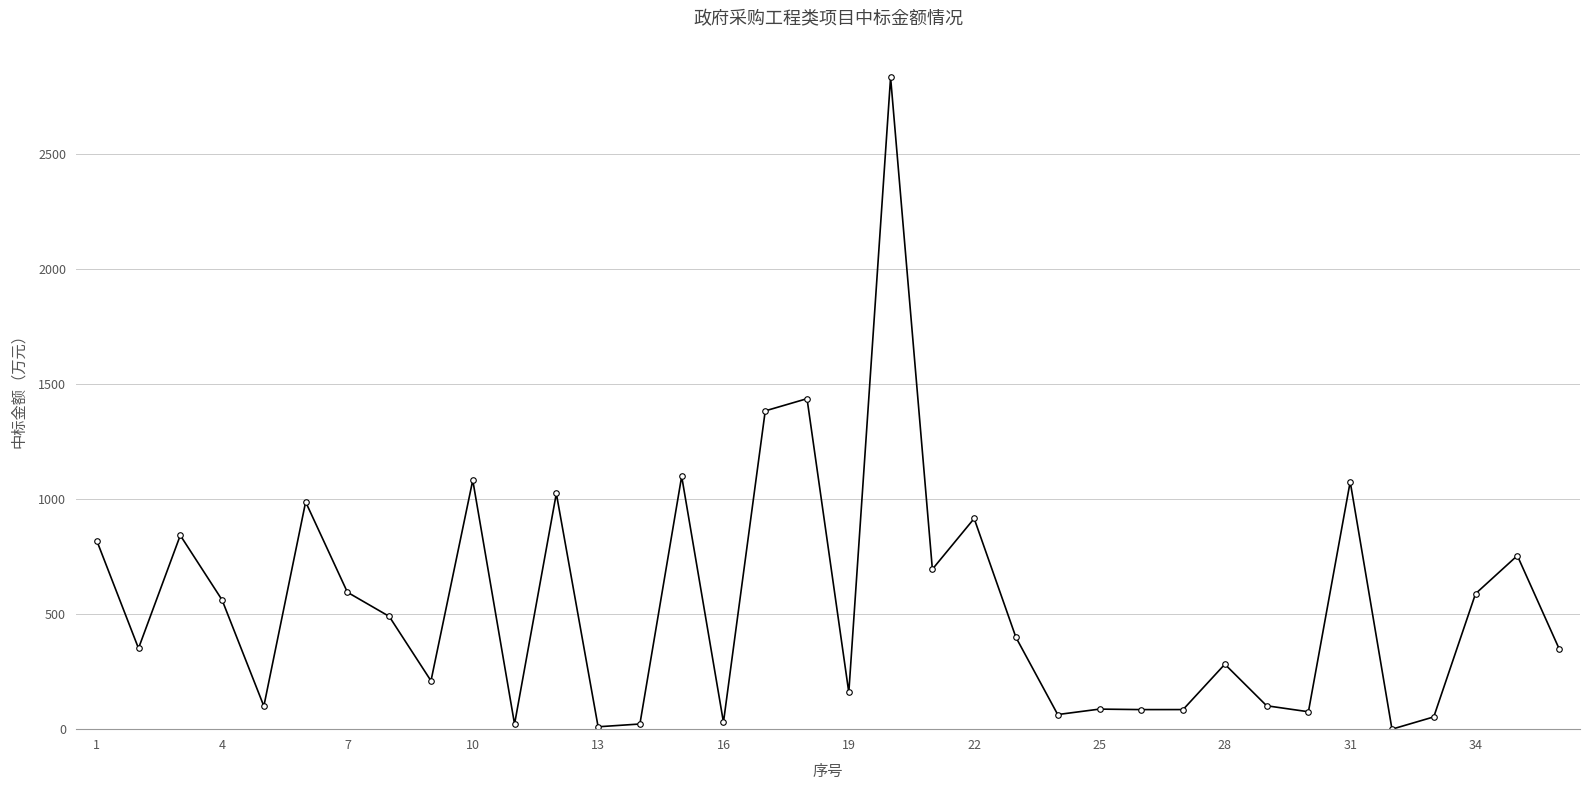

What is the greatest value displayed?

2830.7